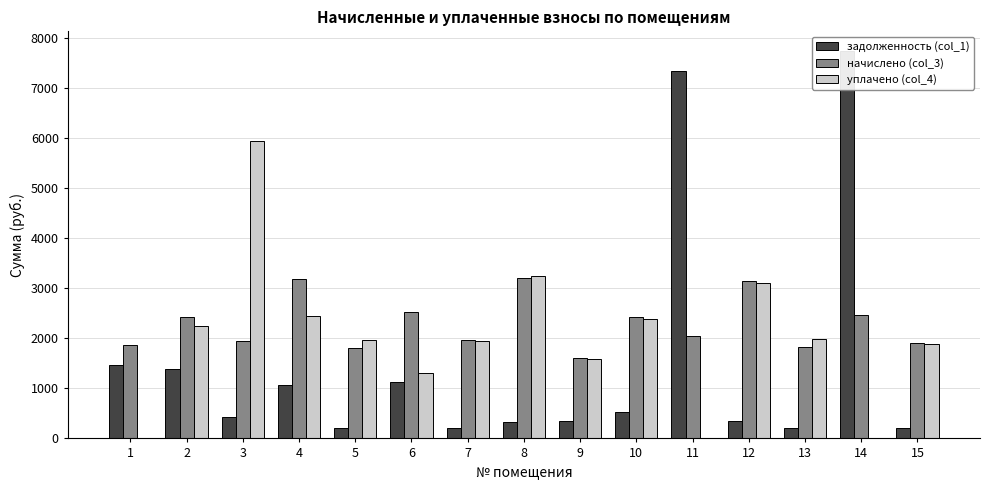

Which has a higher value, 5 or 11?

11